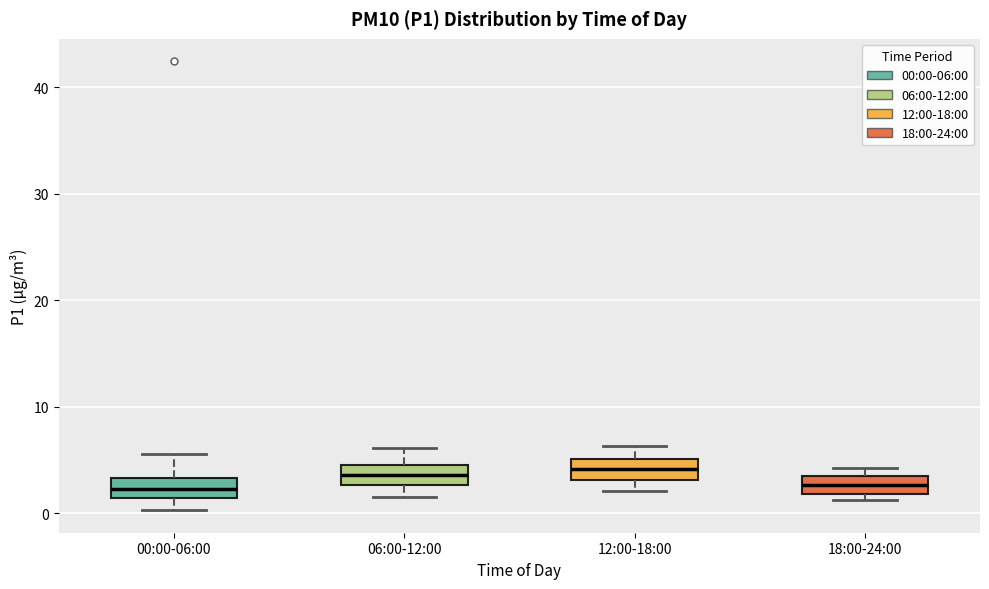

Reading left to right, transcribe this box plot: for each box, give where its median line is, the range the box spans, and where its two whiskers end, as read against the y-axis. The values are not printed on the chart, so give them approximately, as read against the axis.

00:00-06:00: median 2, box 1 to 3, whiskers 0 to 6
06:00-12:00: median 4, box 3 to 5, whiskers 2 to 6
12:00-18:00: median 4, box 3 to 5, whiskers 2 to 6
18:00-24:00: median 3, box 2 to 4, whiskers 1 to 4 (just above the box's upper edge)